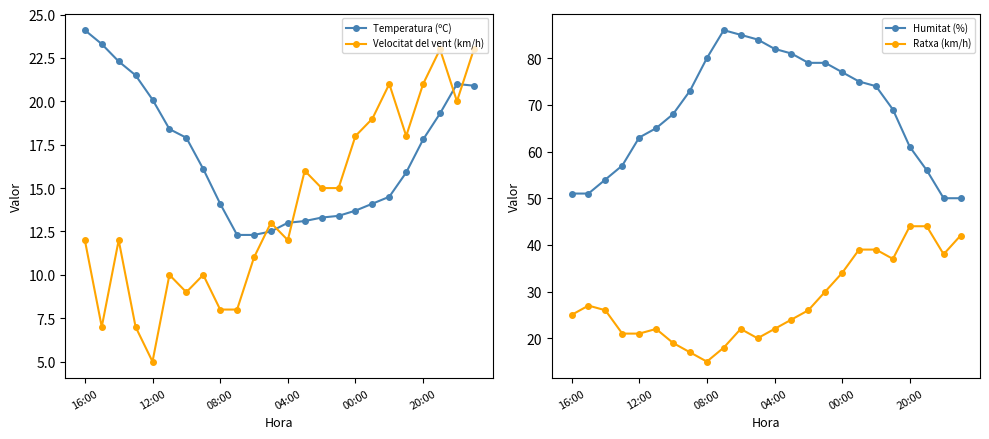

How many interior local valleys does the Velocitat del vent (km/h) series have?

6